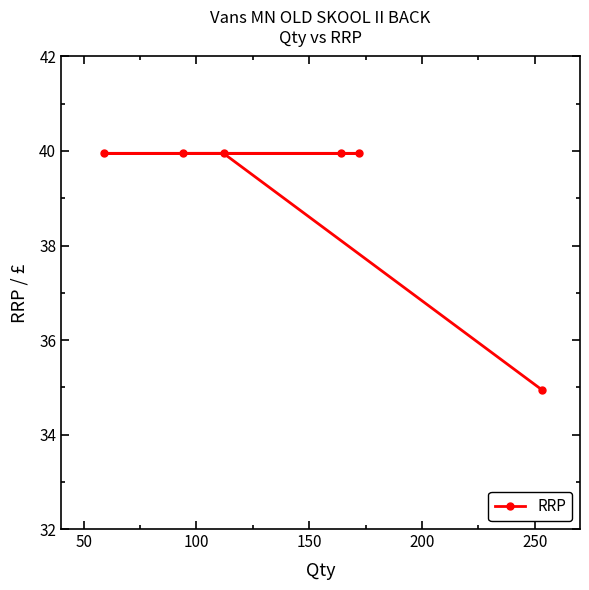

What is the difference between the maximum and minimum values?

5.0